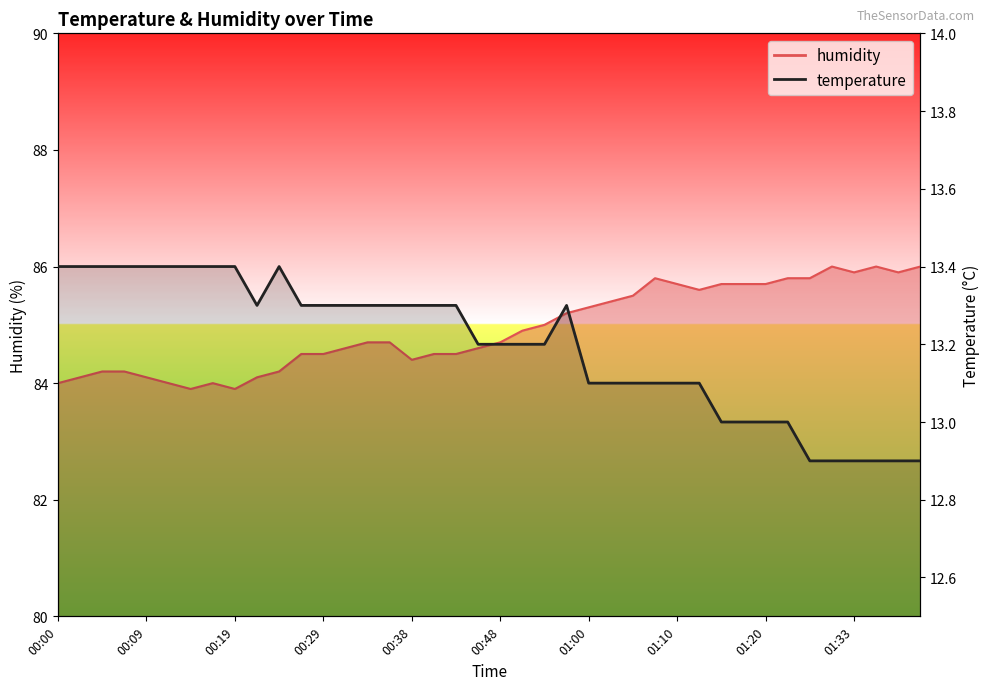

How many series are shown in this chart?

2